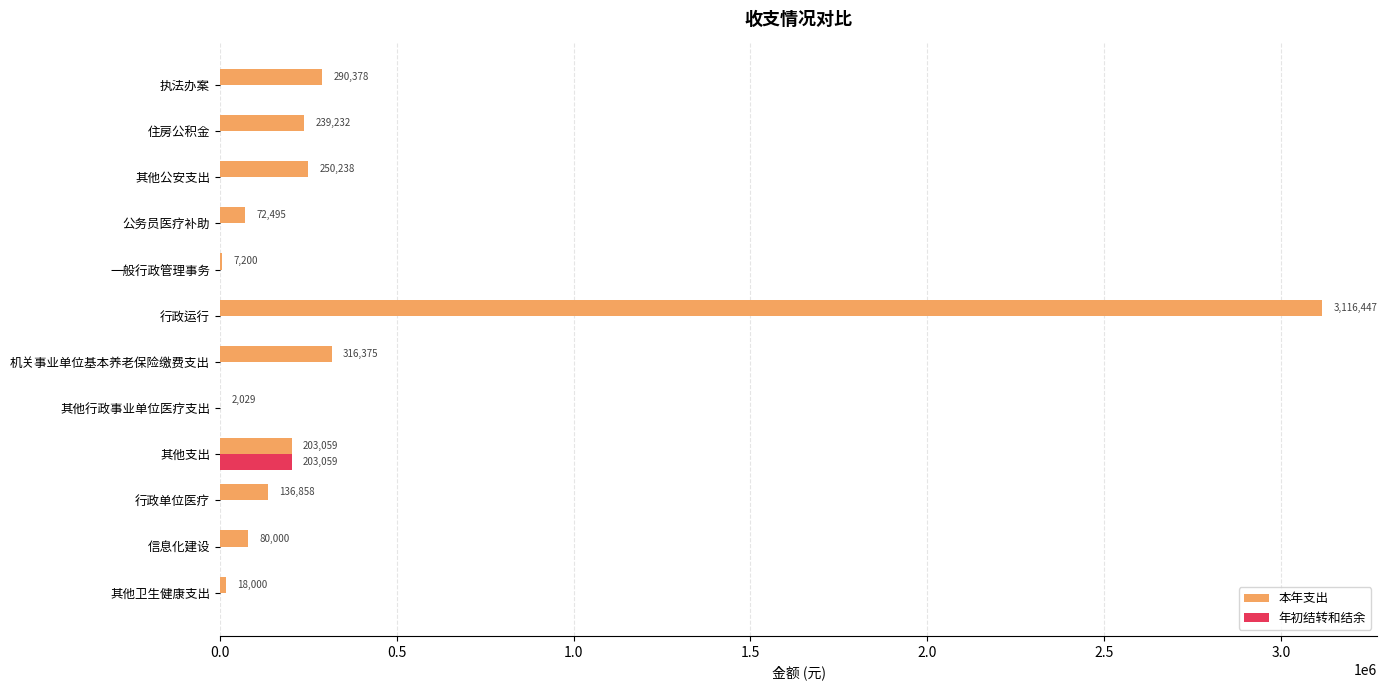

The 年初结转和结余 series shows 0.0 at 其他公安支出. True or false?

True